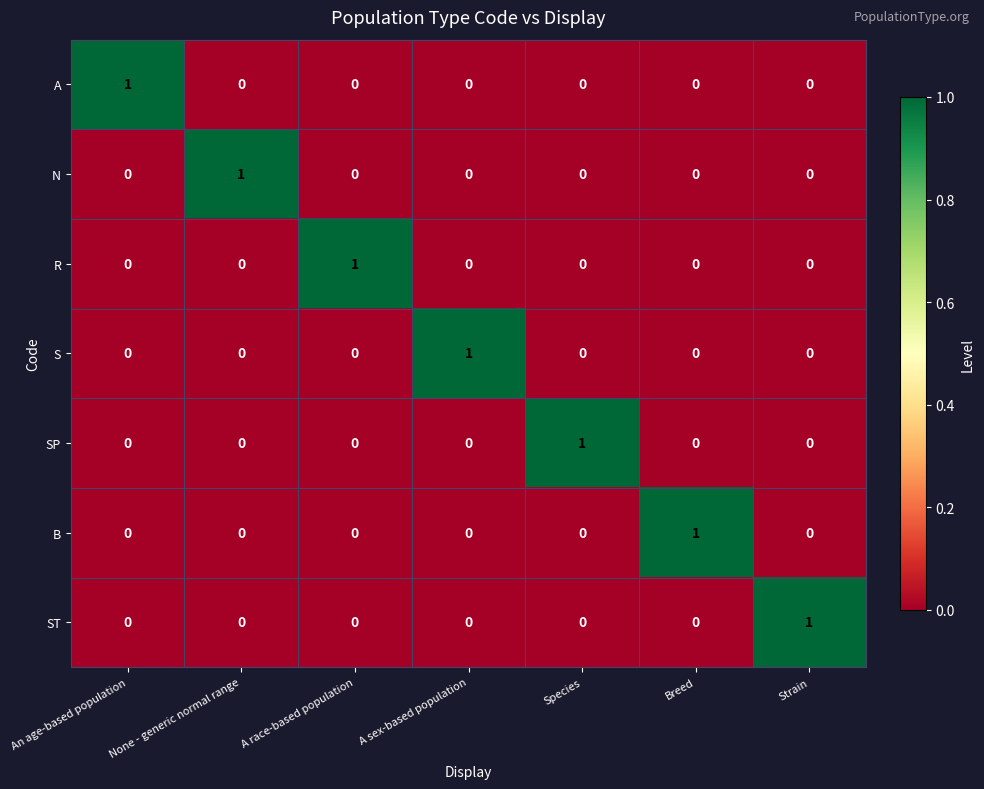

At how many categories does at least one series exceed 0?

7